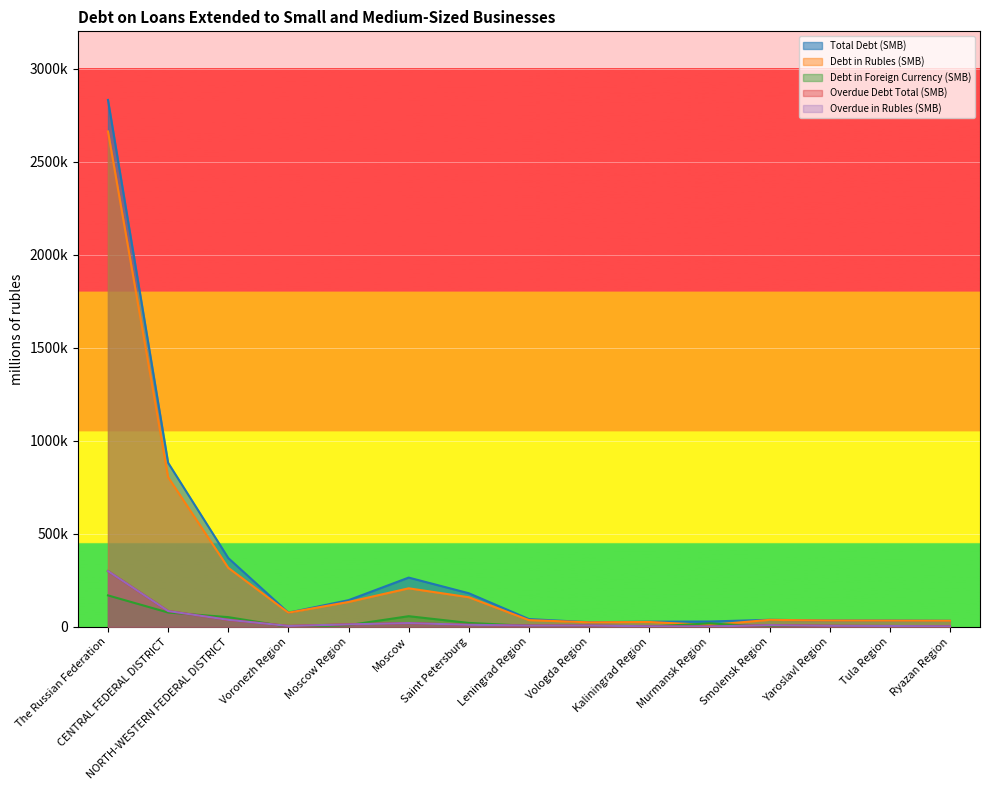

The Total Debt (SMB) series shows 62452 at Leningrad Region. True or false?

False